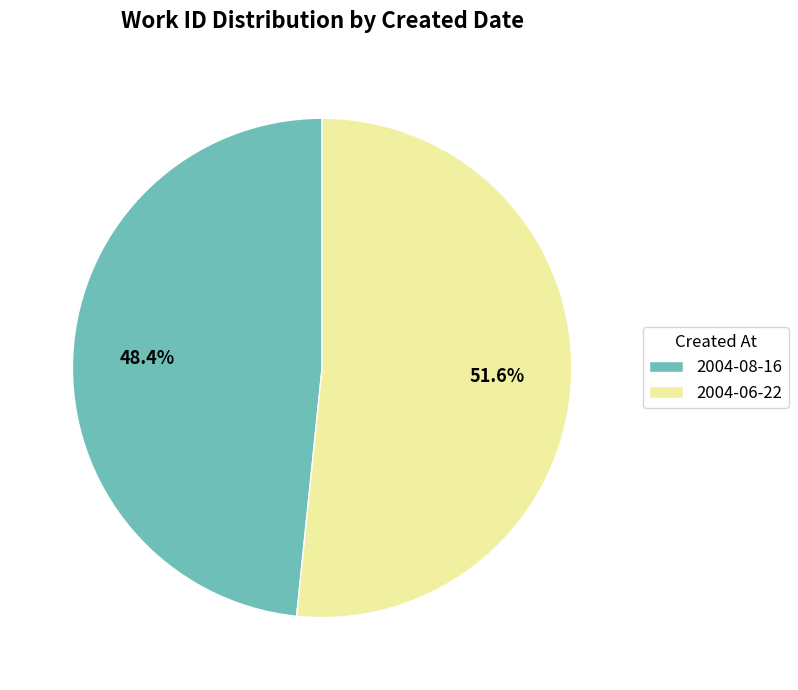

To the nearest percent, what is the difference between the 2004-06-22 and 2004-08-16 slice percentages?

3%